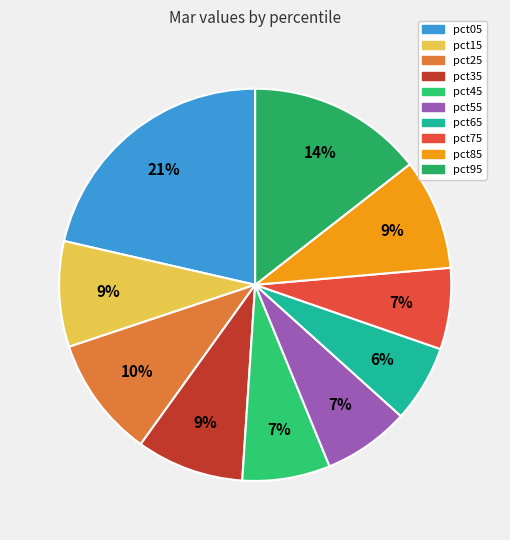

To the nearest percent, what percentage of the pie is pct45?

7%